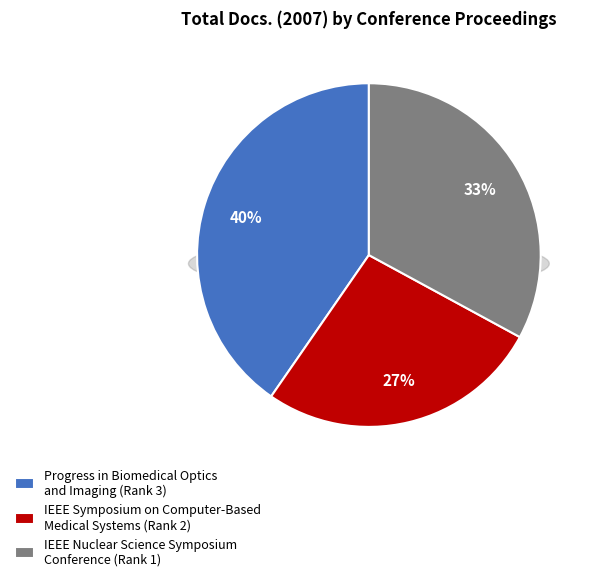

True or false: IEEE Nuclear Science Symposium Conference accounts for 33% of the total.

True